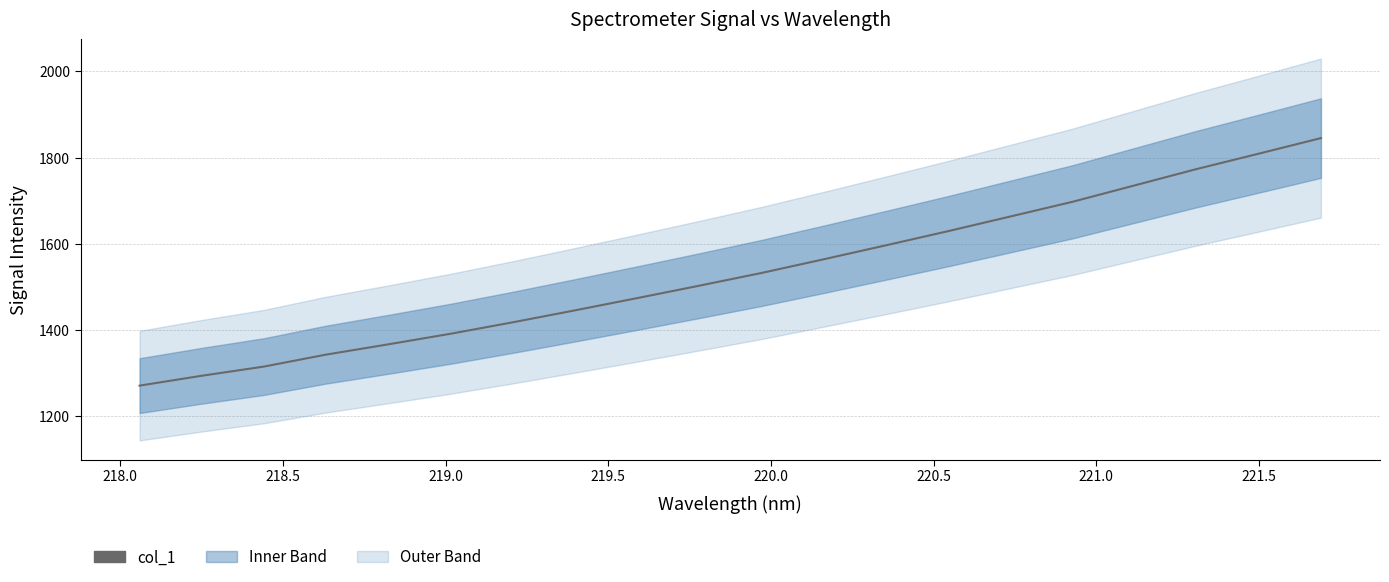

Reading left to right, what are all the values shown in this chart?

1271.2	1294.1	1315.4	1343.2	1367.0	1391.5	1418.0	1445.8	1474.2	1503.0	1532.5	1564.2	1596.6	1629.4	1663.4	1697.5	1735.5	1773.5	1809.2	1845.3